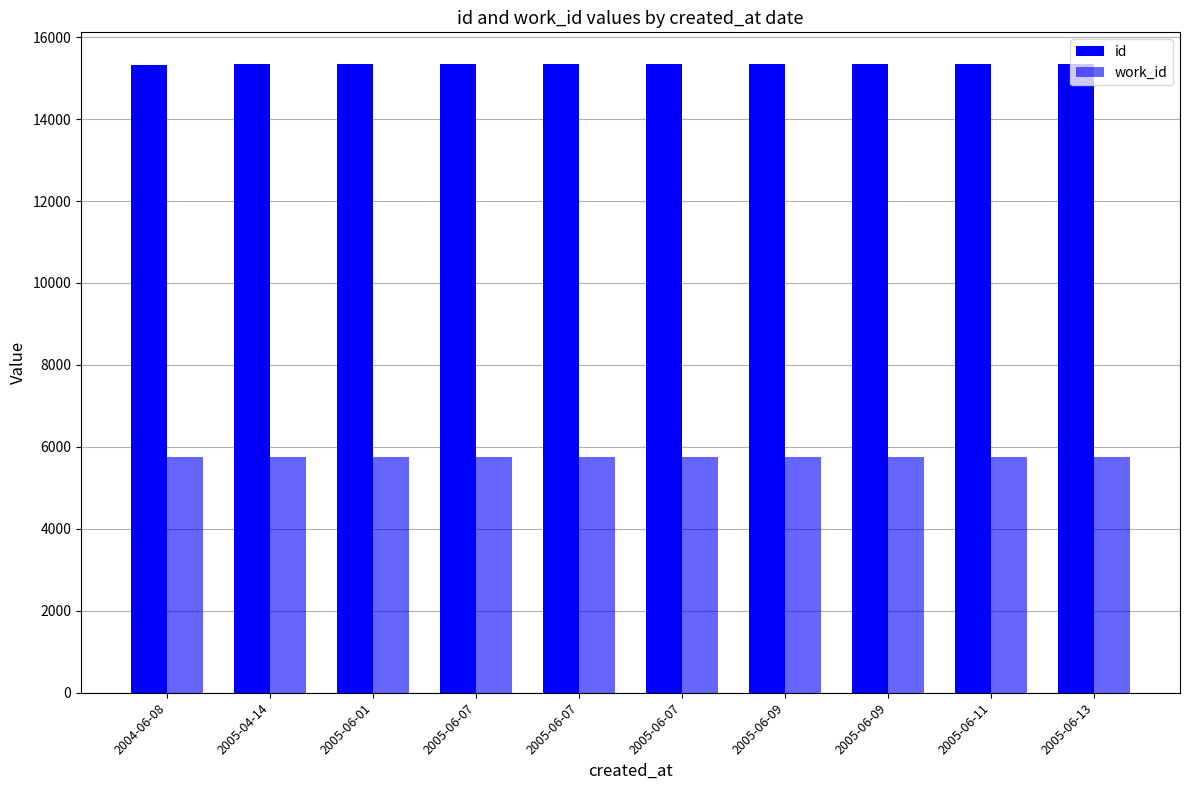

What is the sum of all id values?

153438